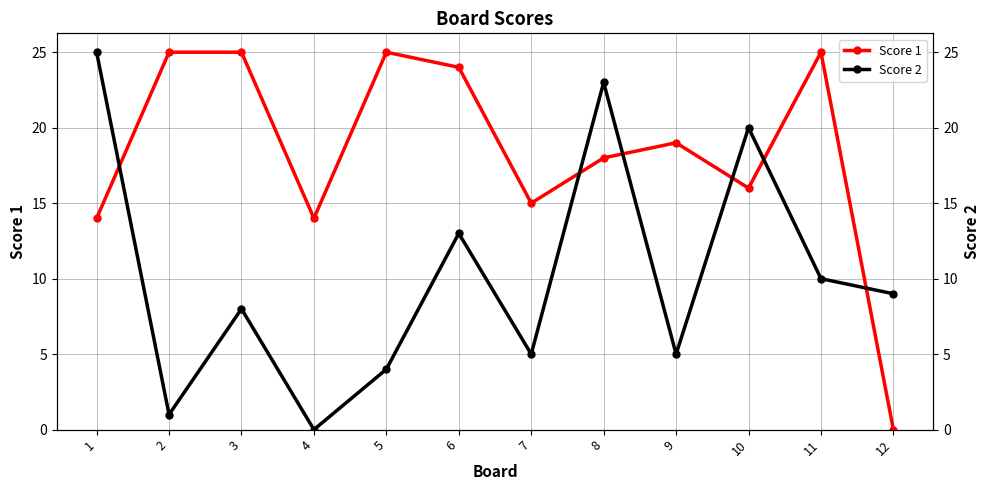

How many lines are shown in the chart?

2